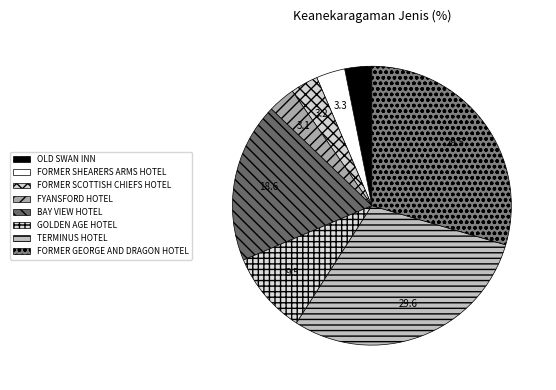

True or false: OLD SWAN INN accounts for 10% of the total.

False